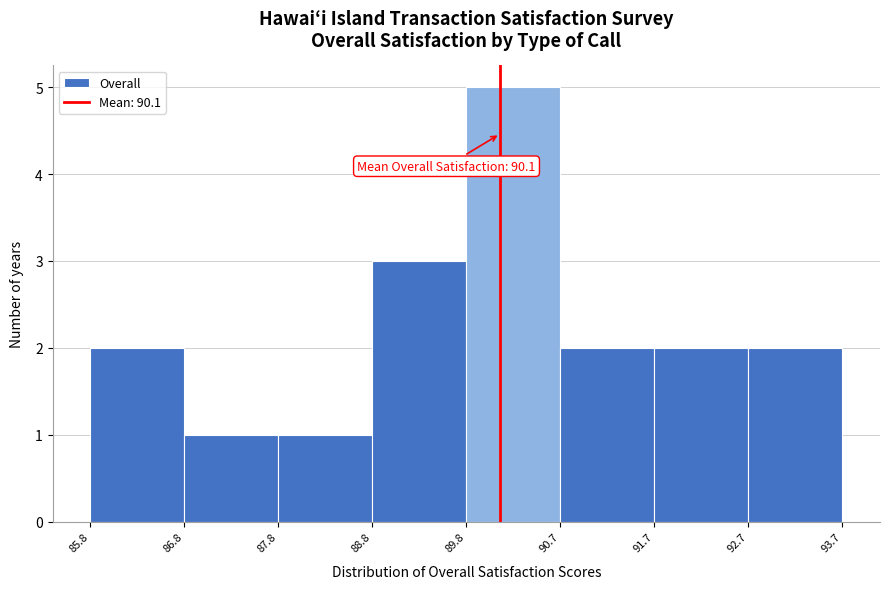

Over which range of the x-axis is the bar tallest?

89.8 to 90.7